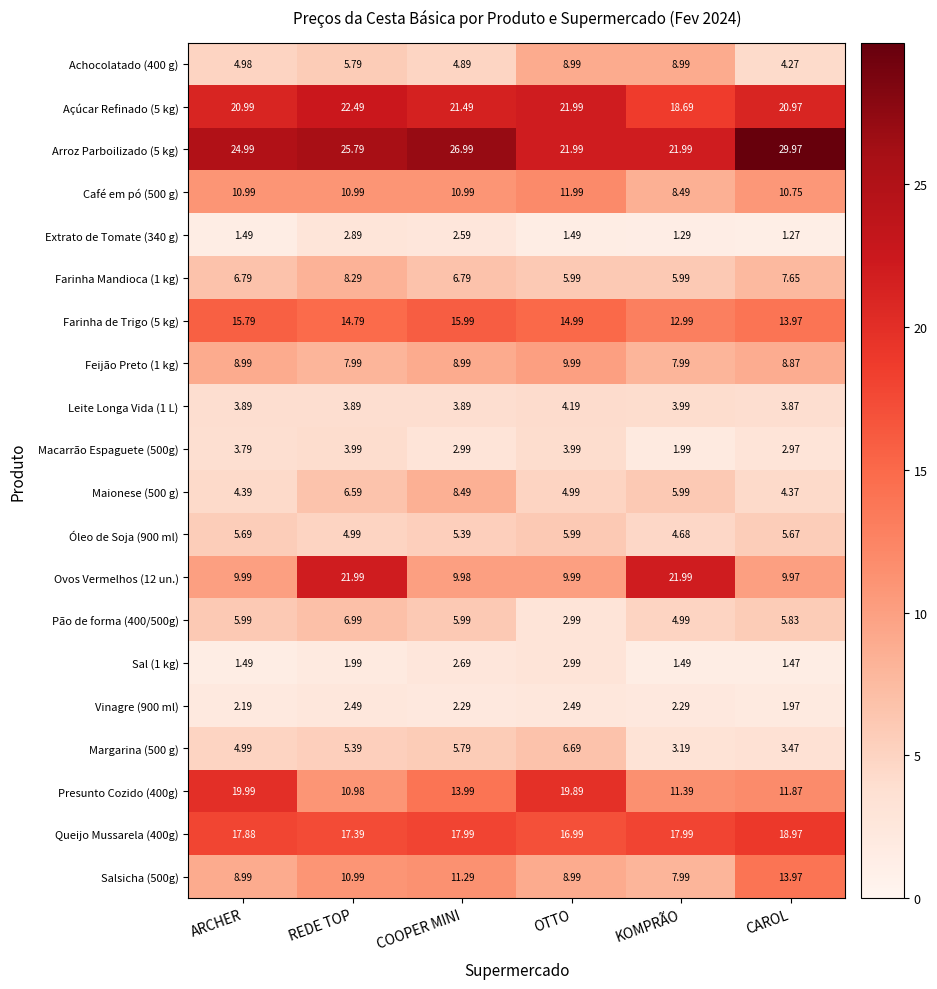

What is the spread (max minus min) of values at ARCHER?

23.5